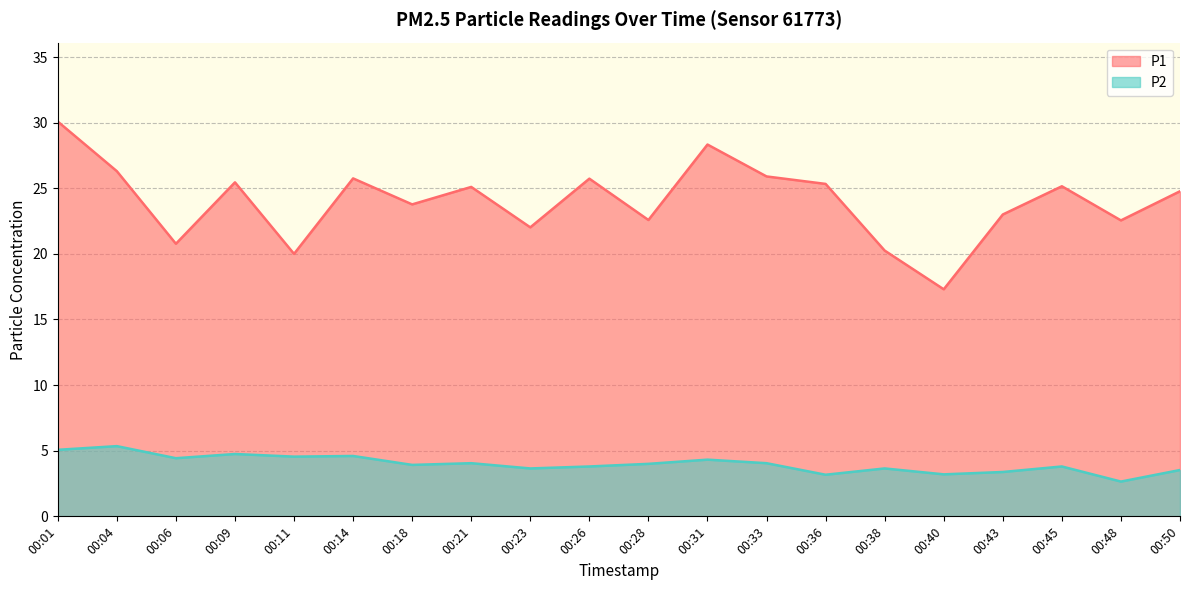

Which series changed the most between 00:04 and 00:43?

P1